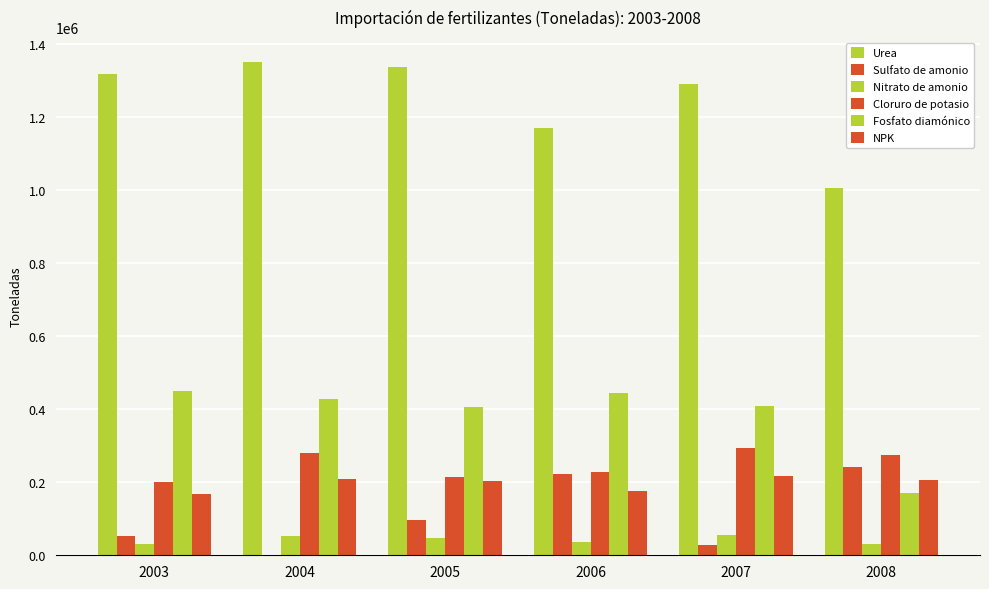

Are the bars horizontal?

No